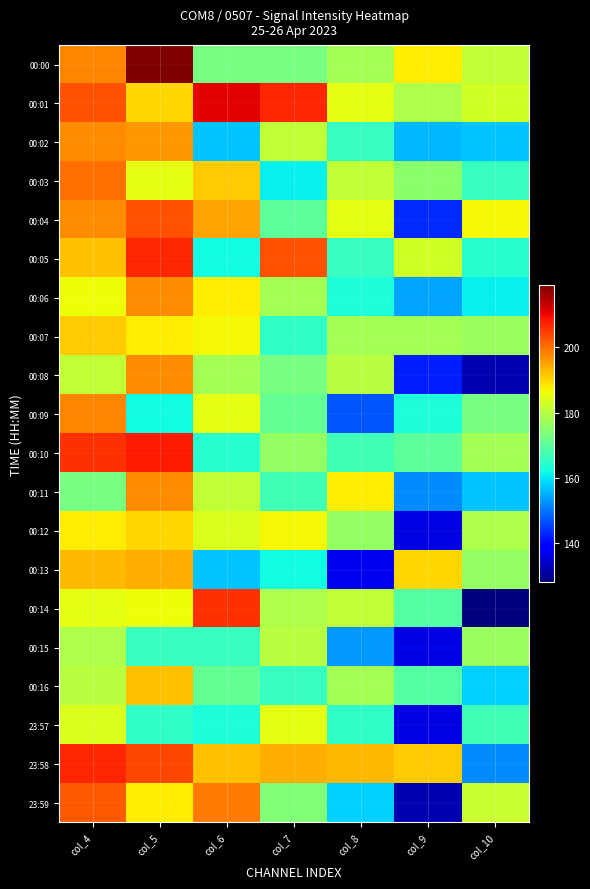

What is the spread (max minus min) of values at col_5?

57